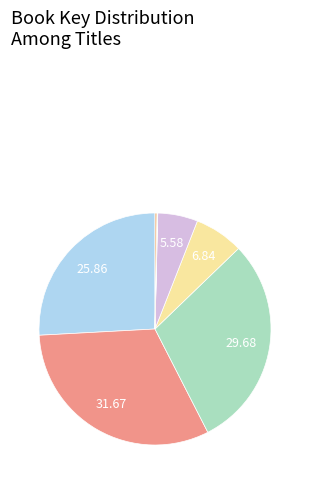

Rank the categories by value from highest to lowest.

Murder Is Bad Manners, Battle of Bayport, Charlie Thorne and the Lost City, Unearthly Asylum, Golden & Grey, Dovey Coe, Witches of Worm, Headless Cupid